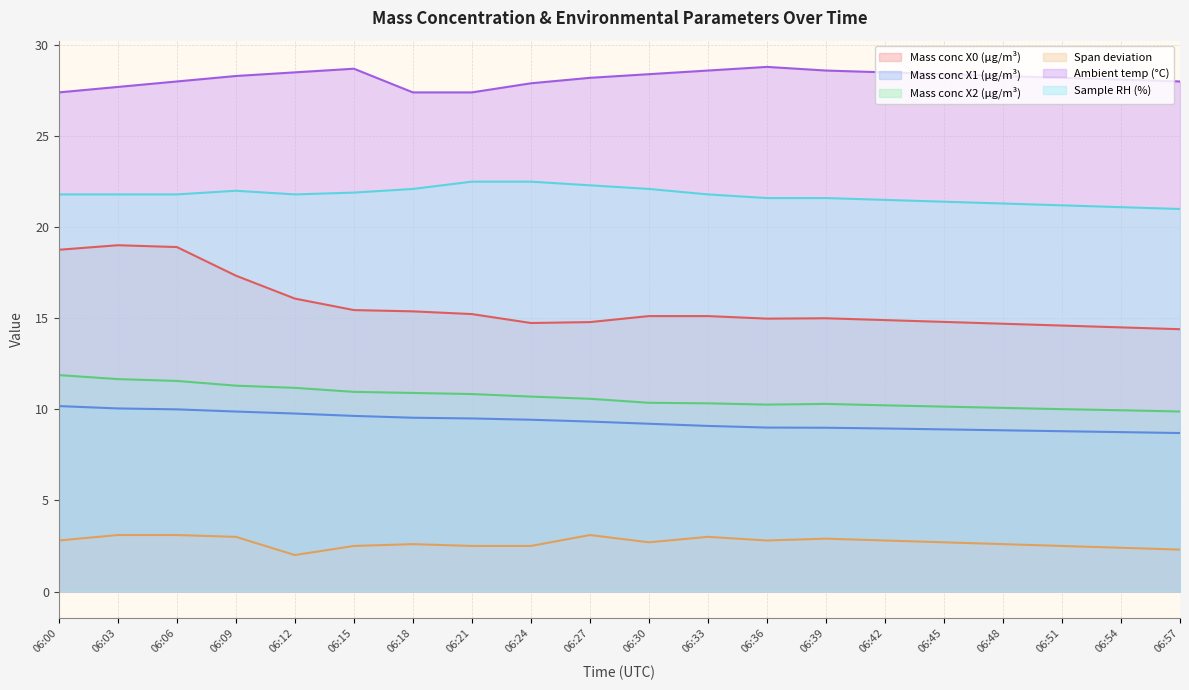

Which has a higher value, 06:36 or 06:54?

06:36